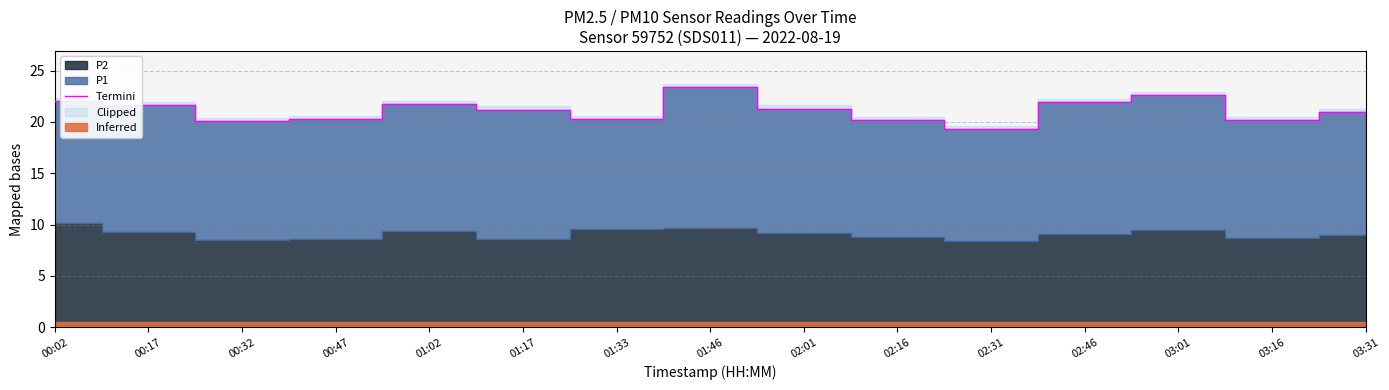

At which category does the chart reach its minimum across all series?

02:31